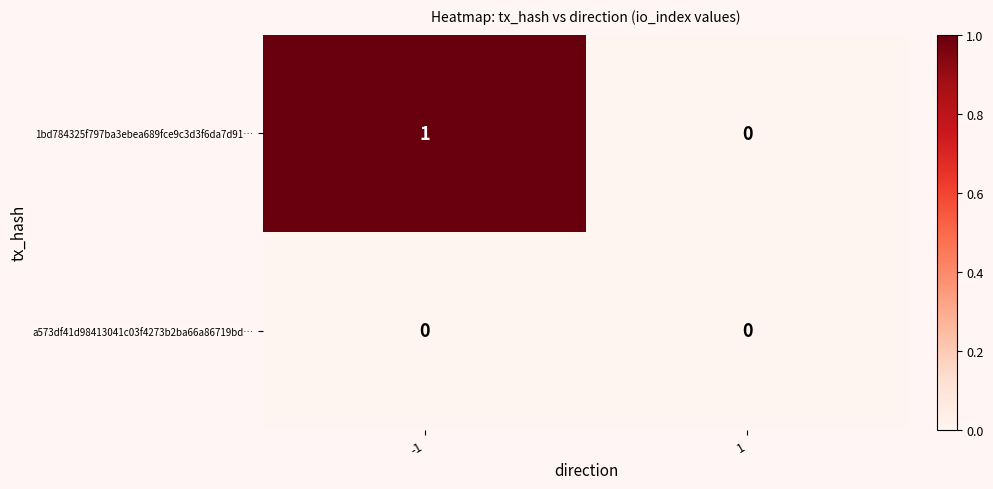

How many data points does each series have?

2